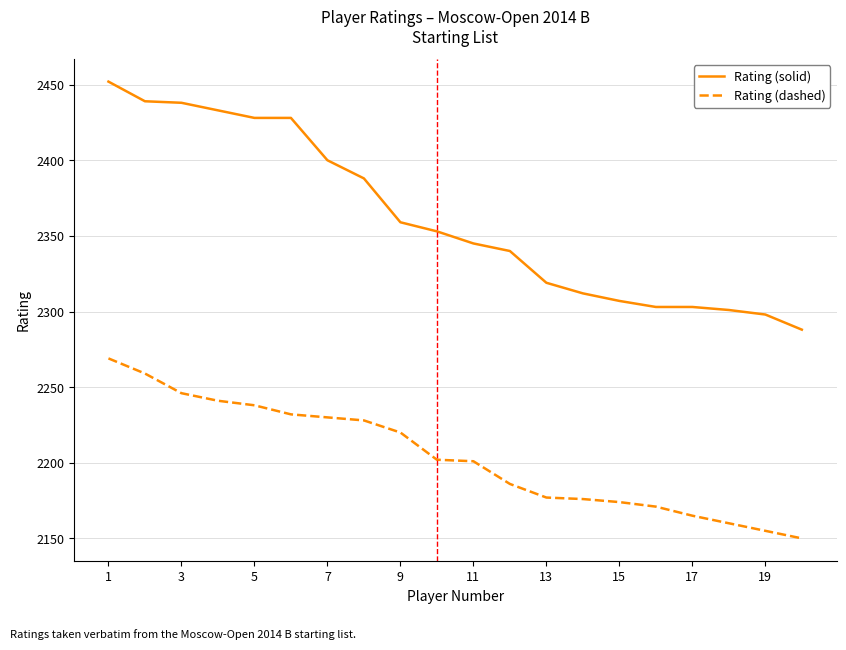

List the series in order of their overall mean, lowest first.

Rating (dashed), Rating (solid)